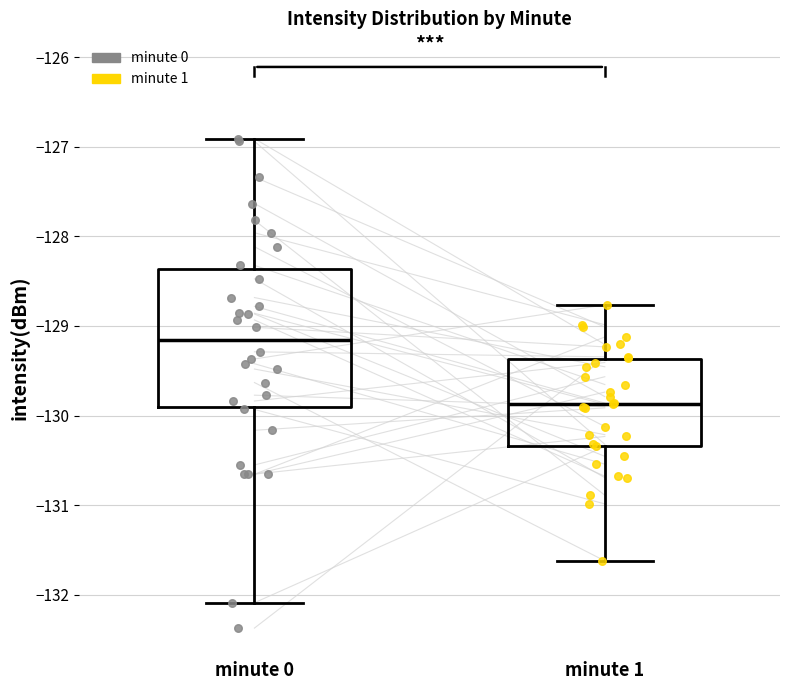

Which box has the lowest median line?

minute 1